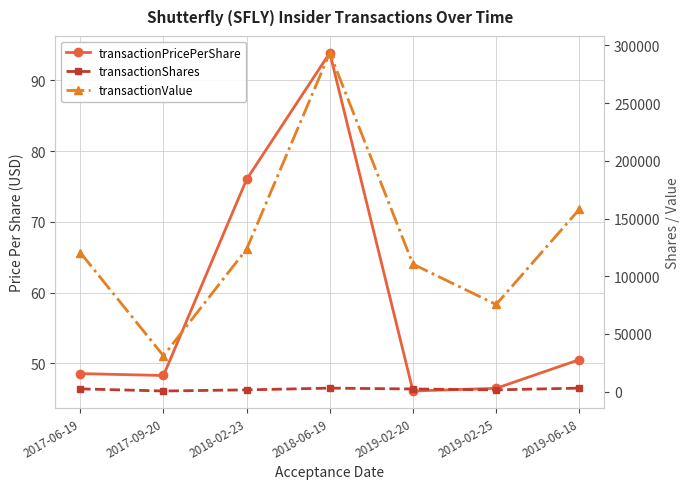

Which series changed the most between 2018-02-23 and 2019-06-18?

transactionValue